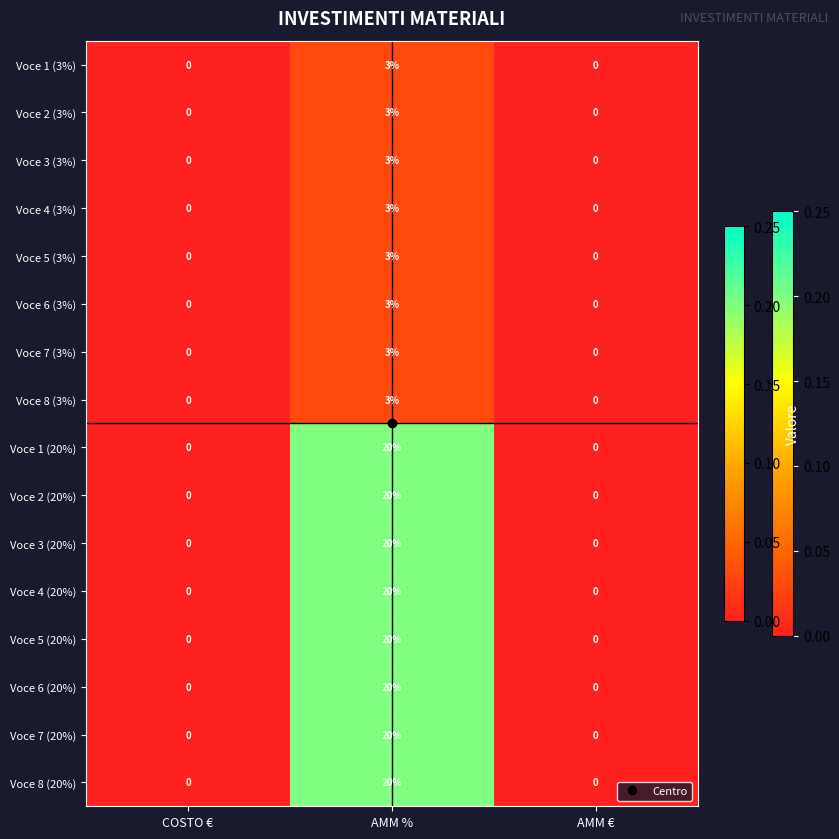

What is the difference between the maximum and minimum values in the Voce 7 (20%) series?

20